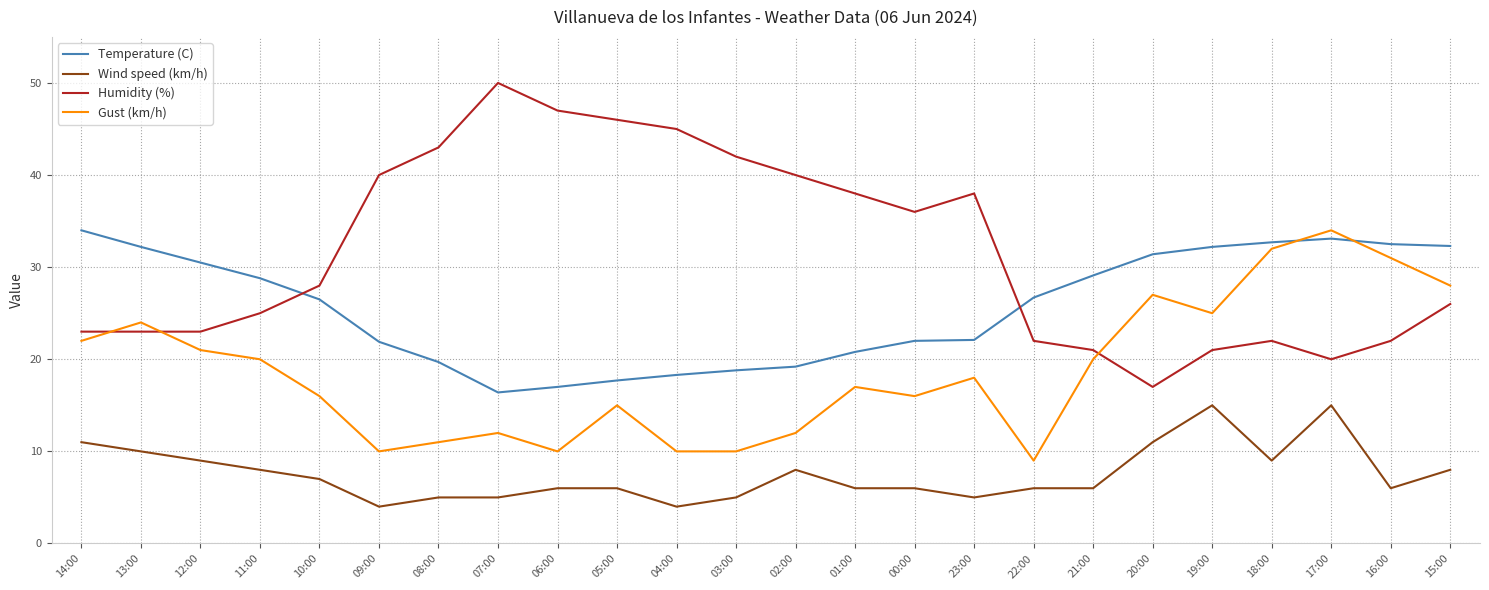

The value of Gust (km/h) at 20:00 is 27.0. True or false?

True